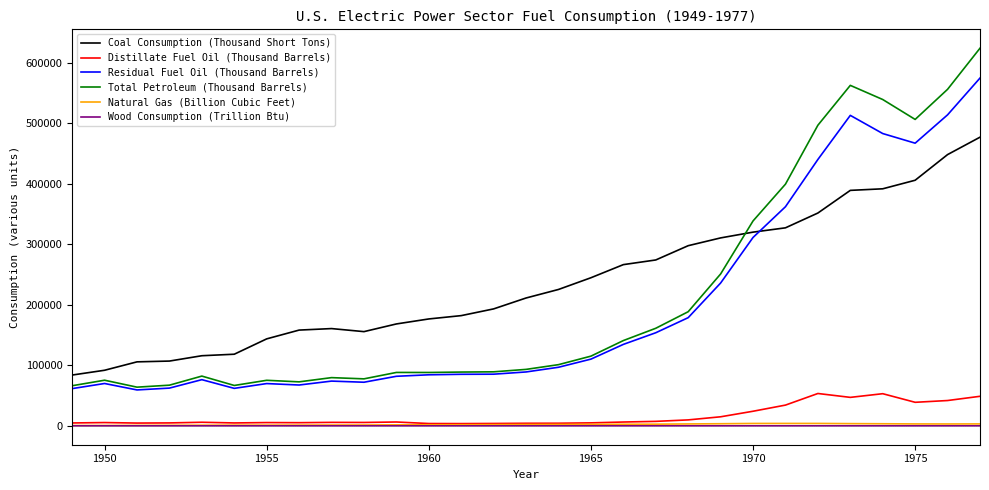

What is the greatest value displayed?

624192.8